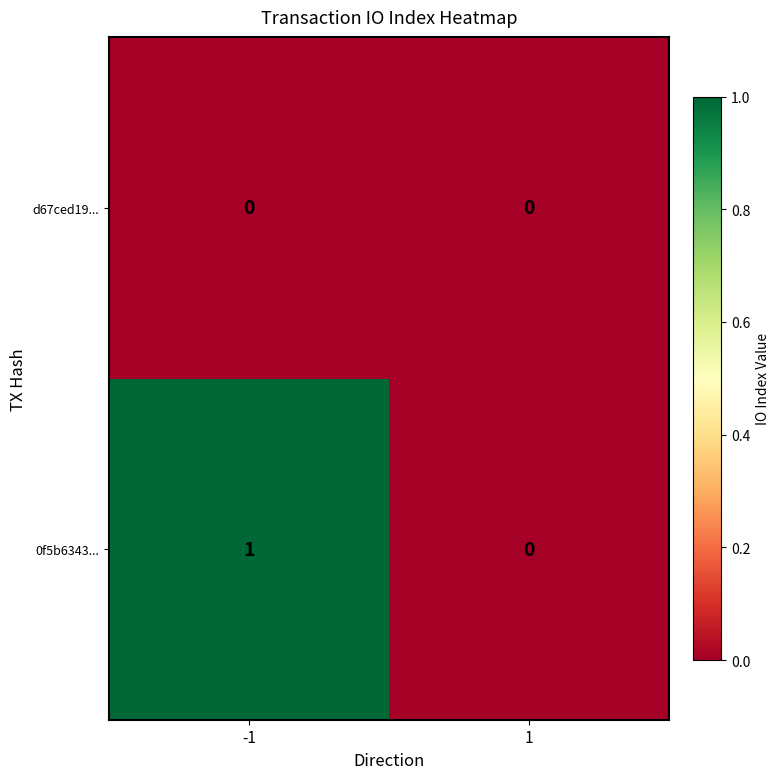

Which series has the largest total across all categories?

0f5b6343...